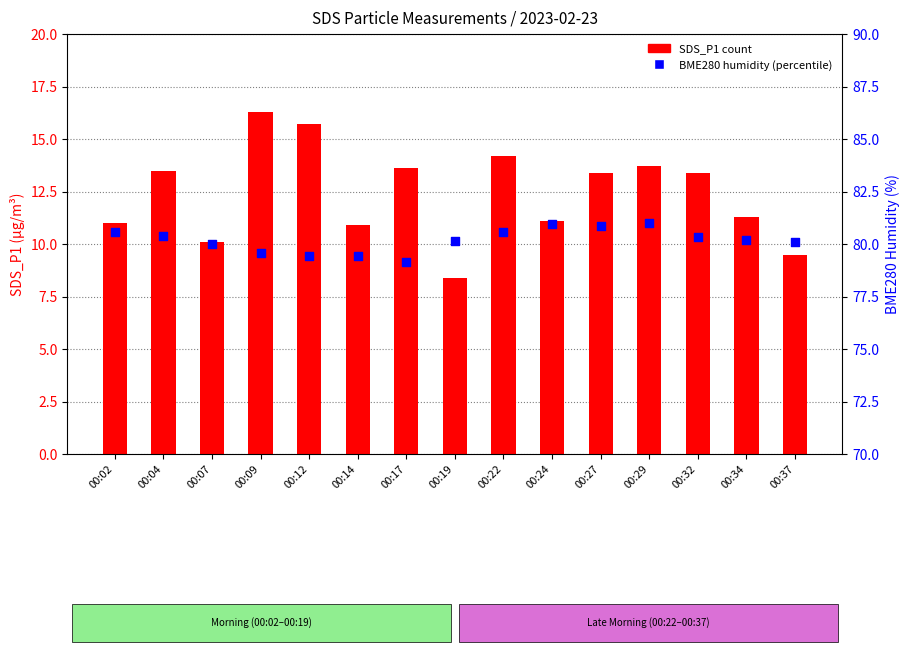

At how many categories does at least one series exceed 23?

15